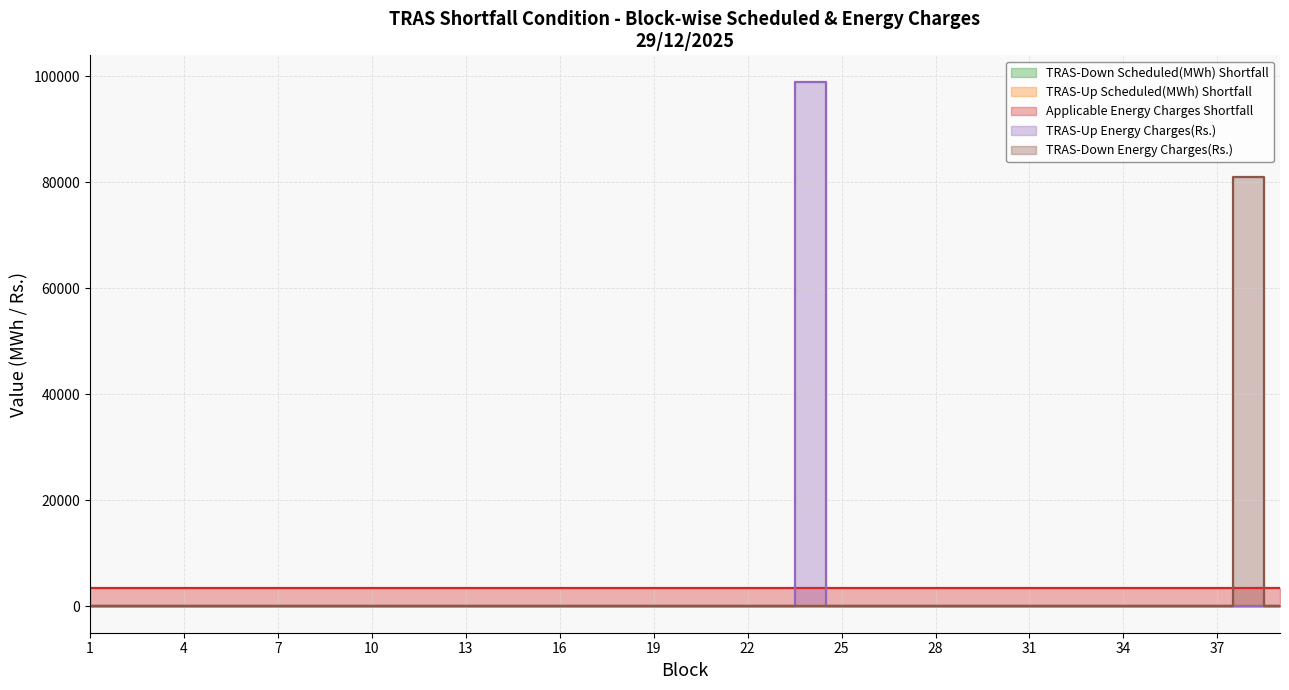

True or false: TRAS-Down Scheduled(MWh) Shortfall has more than 1 points higher than both neighbors.

False